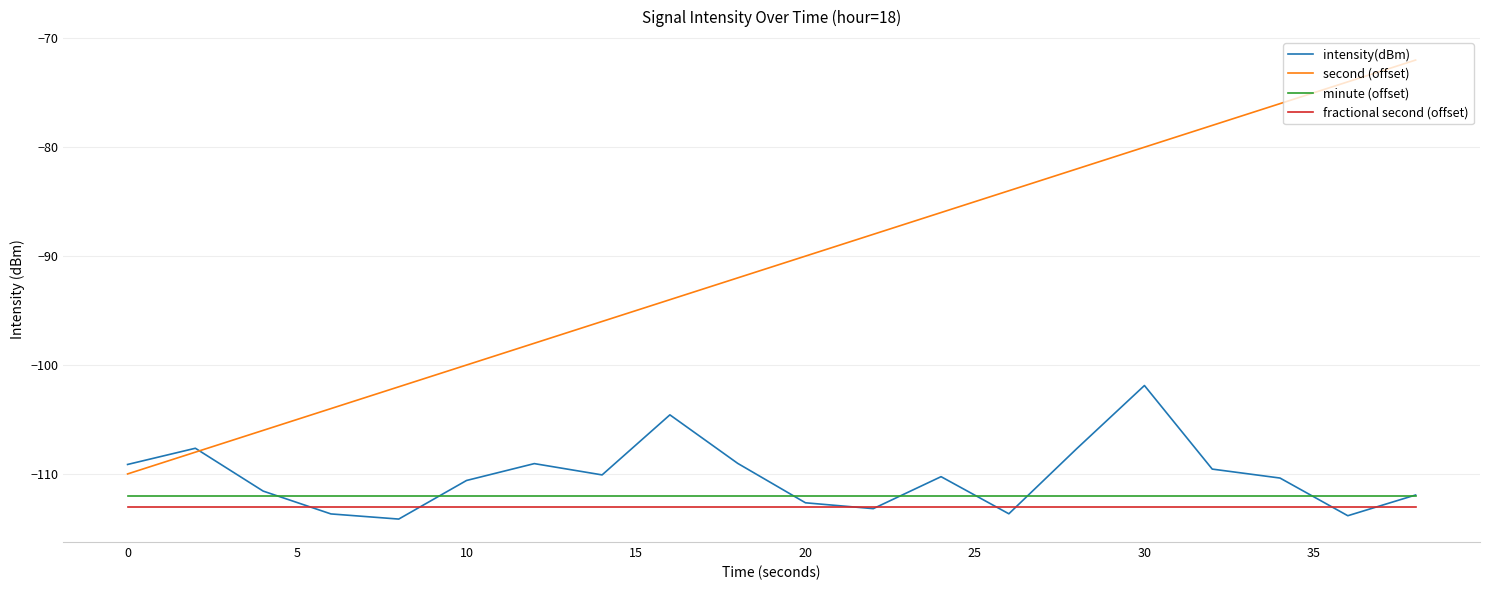

What is the sum of all second (offset) values?

-1820.0